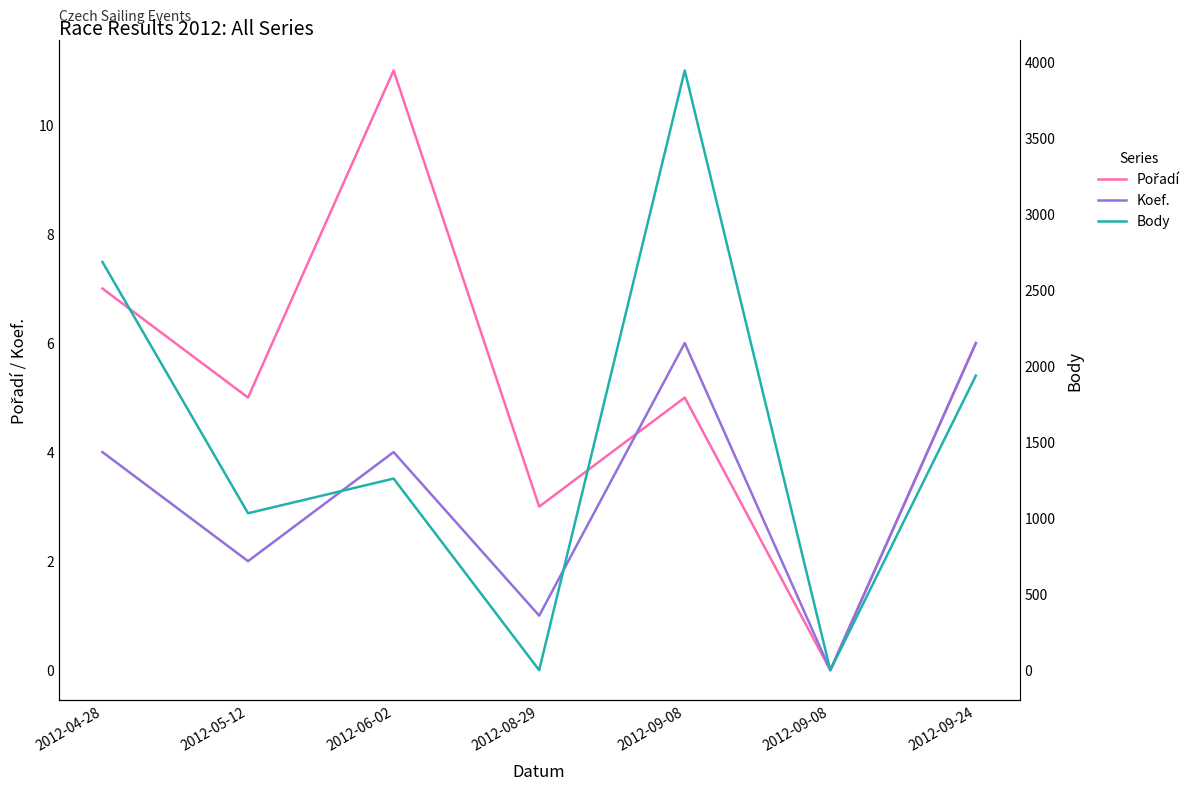

How many lines are shown in the chart?

3